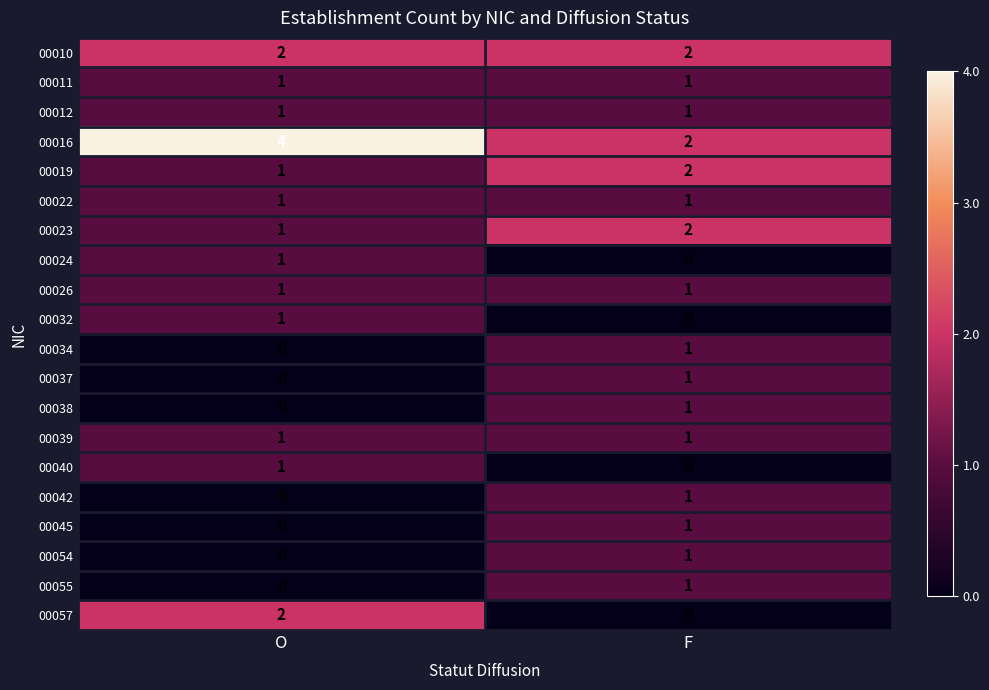

The 00039 series shows 1 at O. True or false?

True